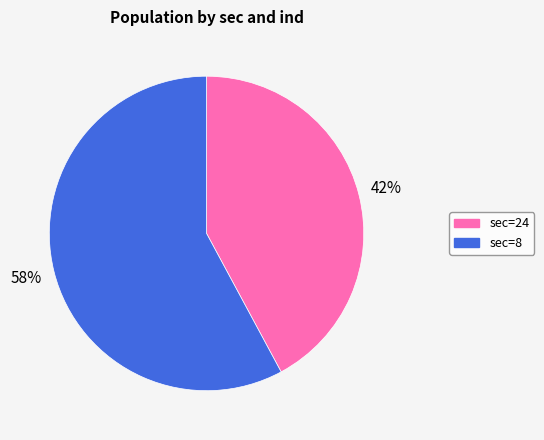

To the nearest percent, what is the difference between the largest and smallest slice percentages?

16%